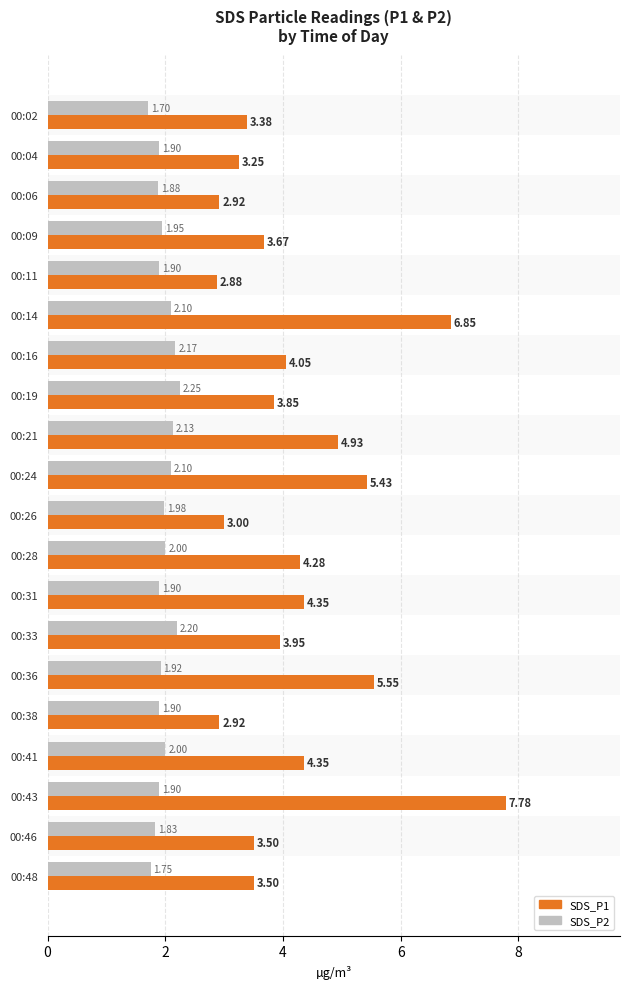

List the series in order of their overall mean, highest first.

SDS_P1, SDS_P2